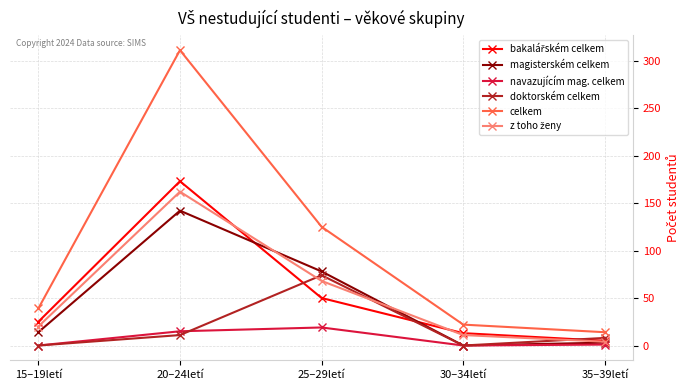

Is the value of magisterském celkem at 25–29letí greater than the value of navazujícím mag. celkem at 35–39letí?

Yes